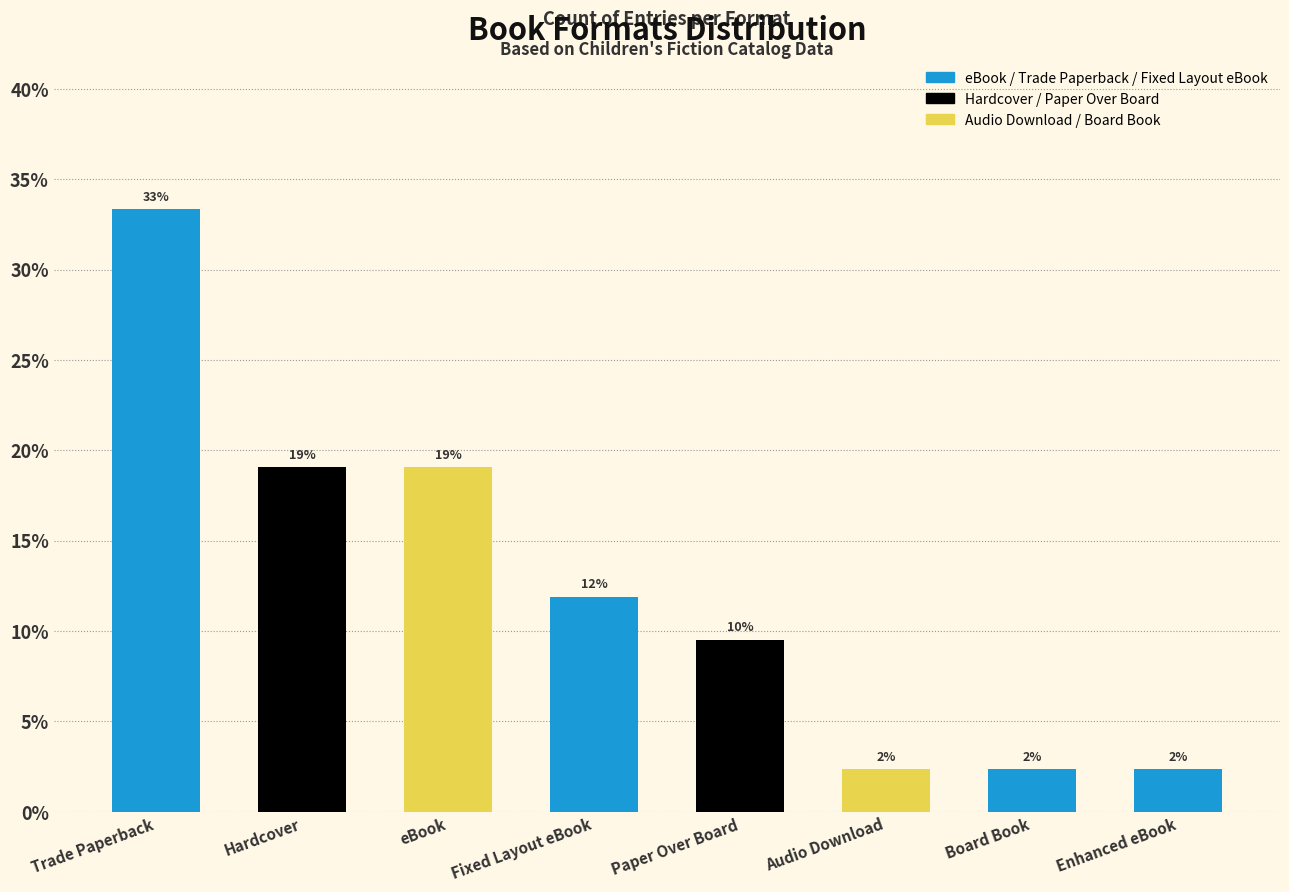

What position from the right is Paper Over Board?

4